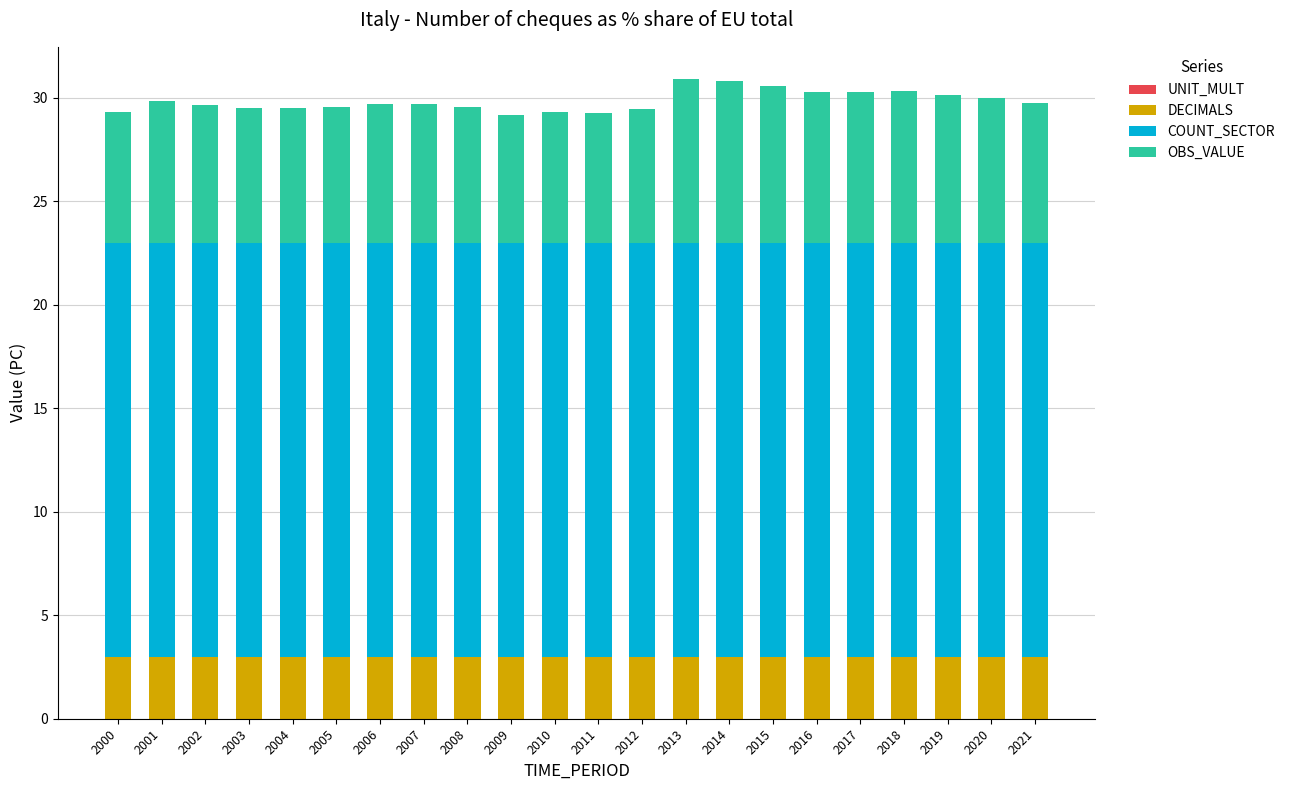

How many bars are there in total?

22